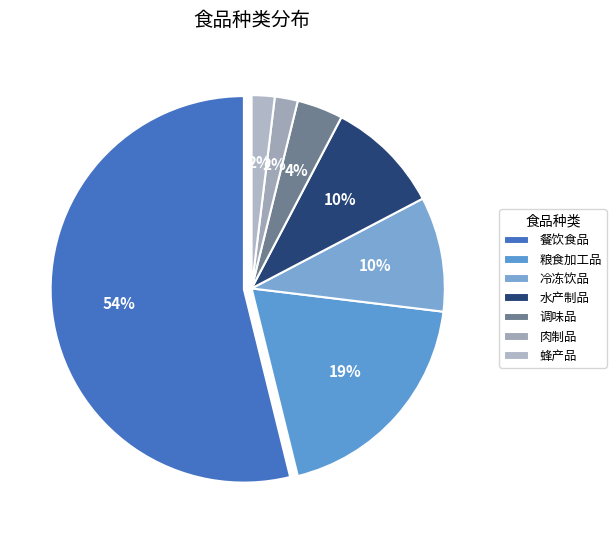

Is it true that 肉制品 is 2% of the pie?

True